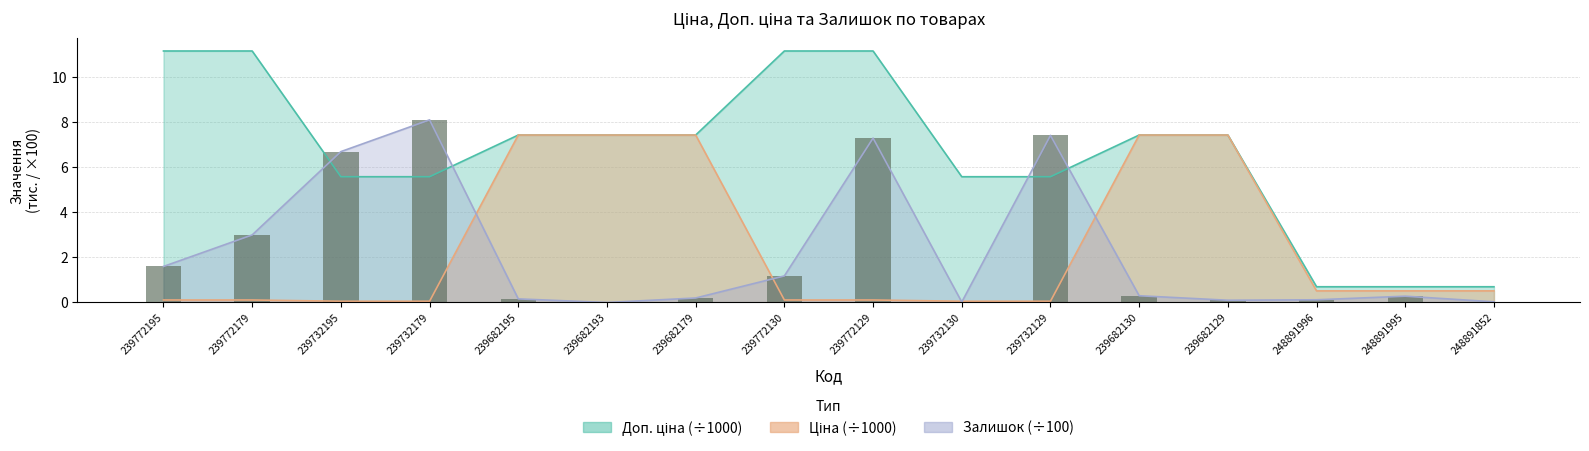

At which category is the sum across all series the highest?

239772129